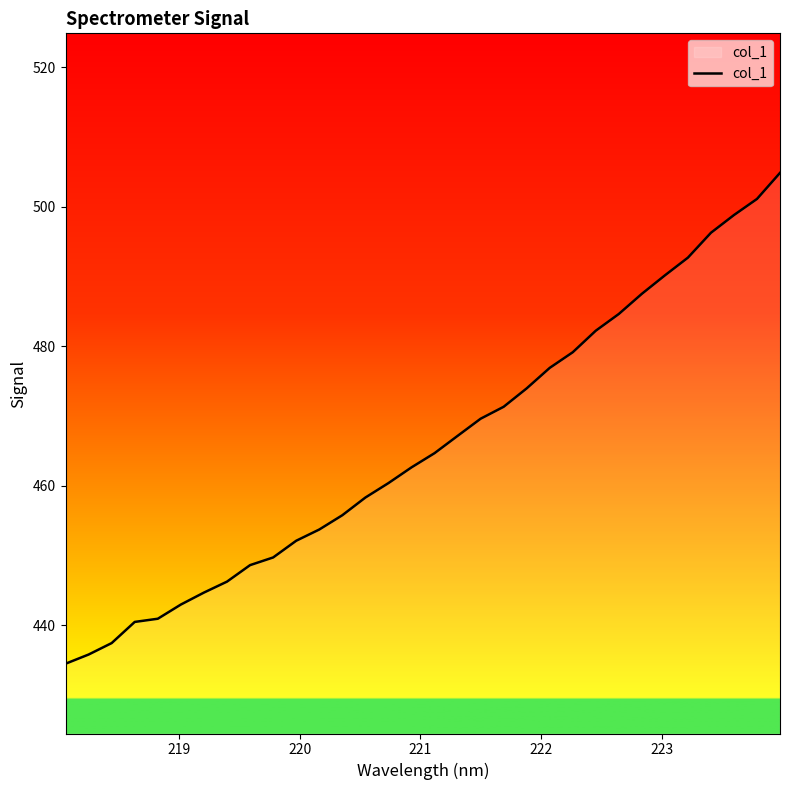

What is the sum of all values?

14906.0